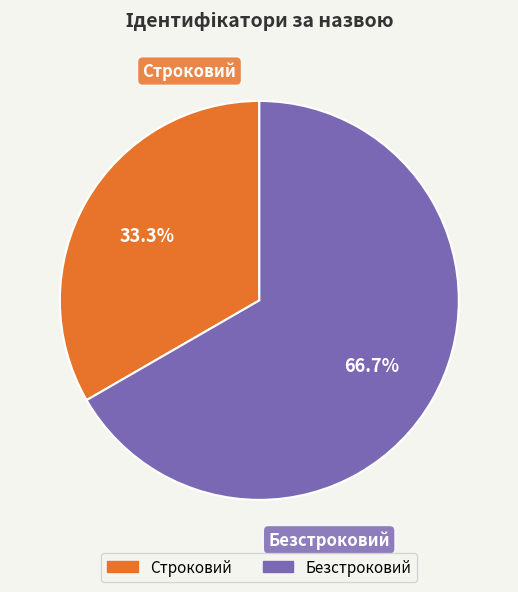

To the nearest percent, what is the difference between the largest and smallest slice percentages?

33%